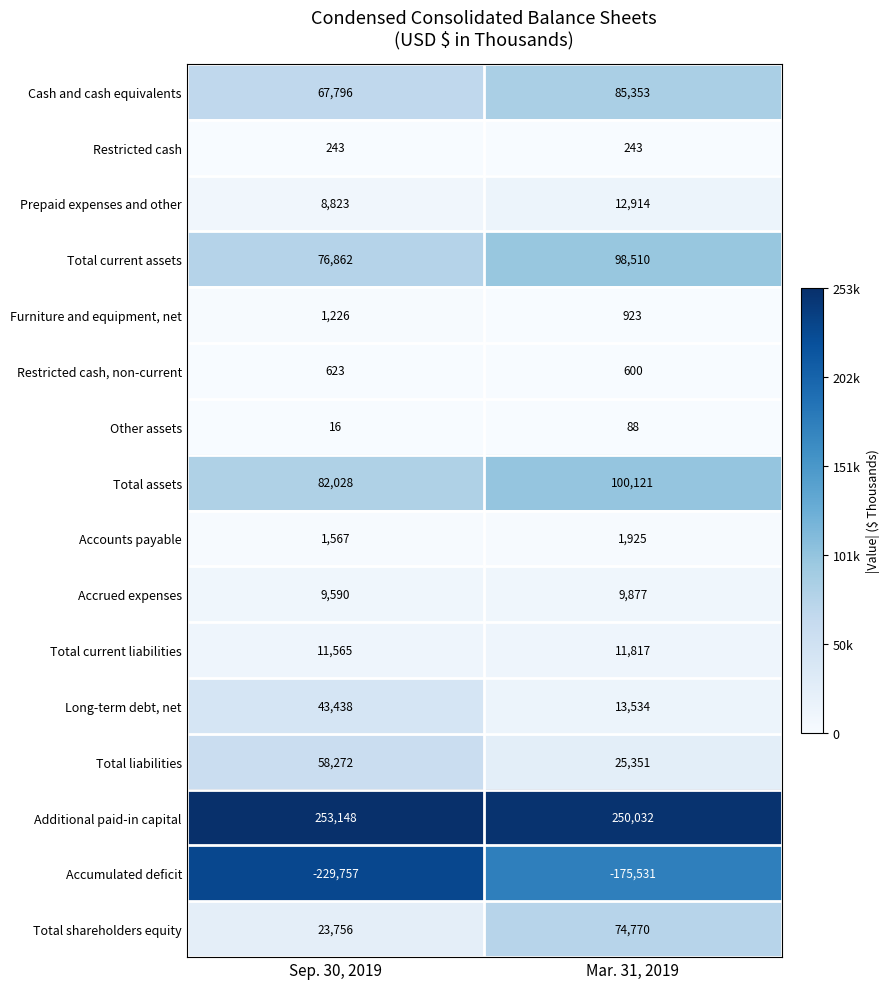

What is the approximate value of Other assets at Mar. 31, 2019, to the nearest 10?

90